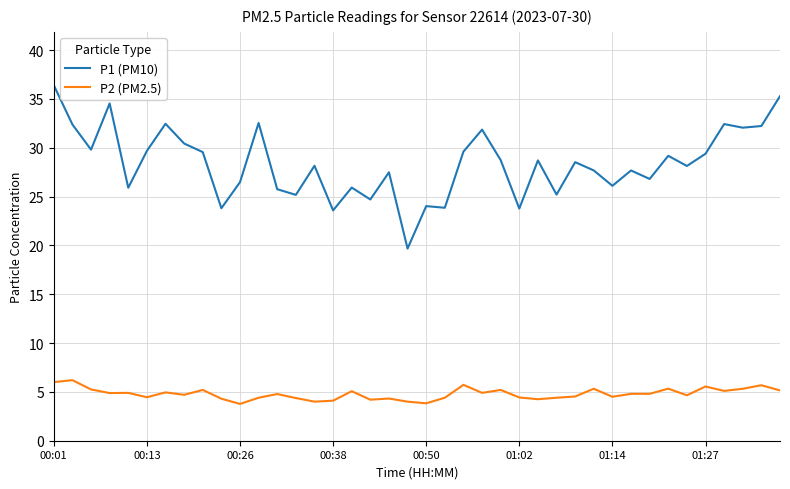

At how many categories does at least one series exceed 18?

40